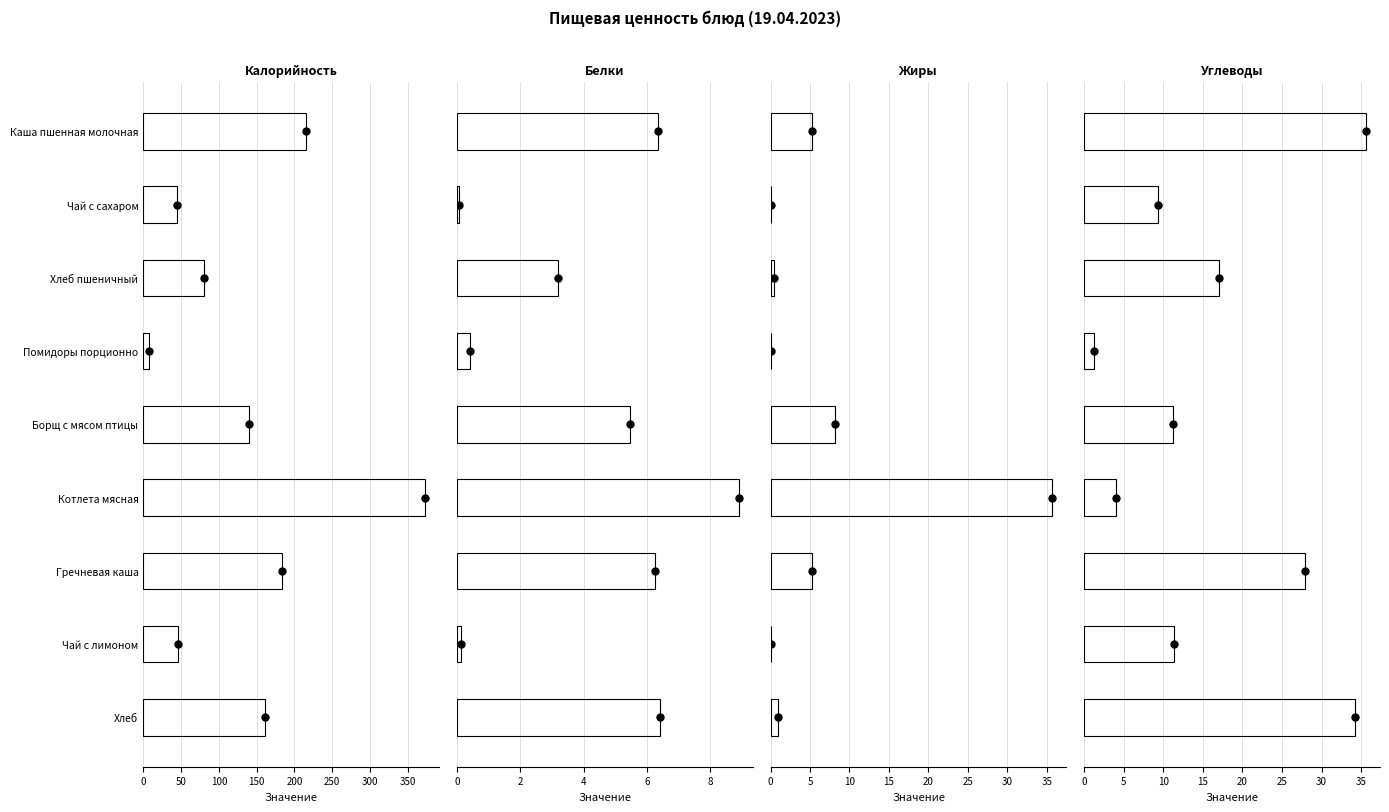

The value of Жиры at Чай с лимоном is 0.0. True or false?

False